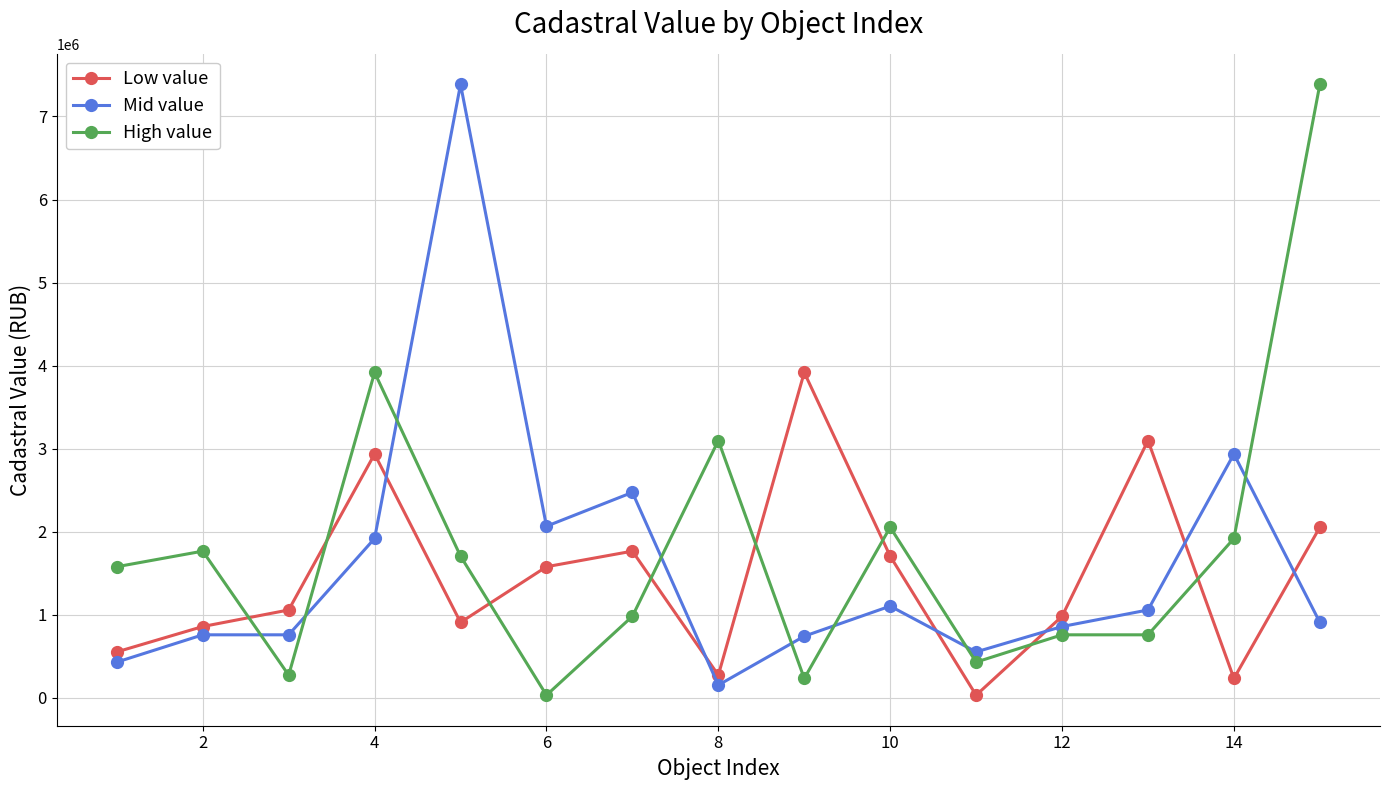

Which series has the largest total across all categories?

High value